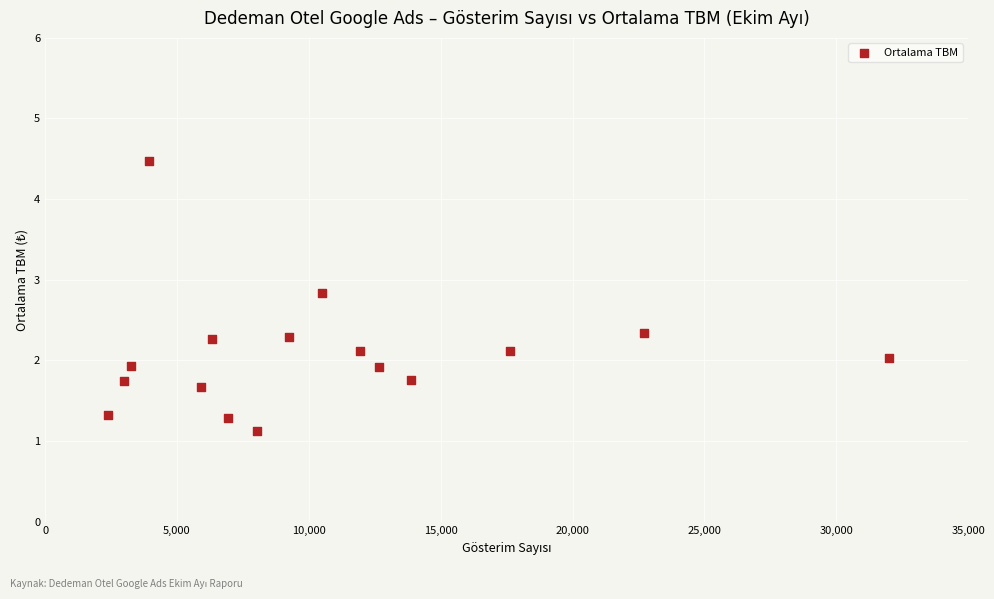

What is the range of X values (max minus min)?

29602.0